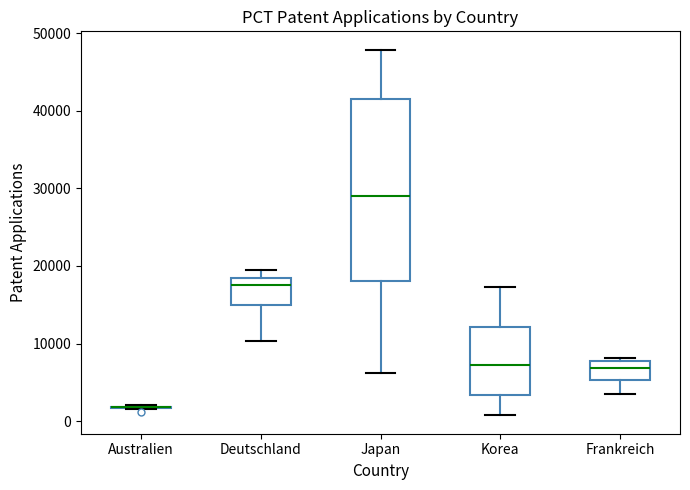

Reading left to right, transcribe this box plot: for each box, give where its median line is, the range the box spans, and where its two whiskers end, as read against the y-axis. The values are not printed on the chart, so give them approximately, as read against the axis.

Australien: box collapsed to a line at 2000, whiskers 2000 to 2000
Deutschland: median 18000, box 15000 to 19000, whiskers 10000 to 19000 (just above the box's upper edge)
Japan: median 29000, box 18000 to 41000, whiskers 6000 to 48000
Korea: median 7000, box 3000 to 12000, whiskers 1000 to 17000
Frankreich: median 7000, box 5000 to 8000, whiskers 4000 to 8000 (just above the box's upper edge)